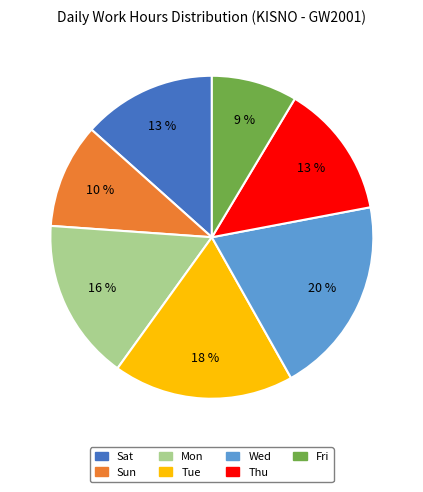

To the nearest percent, what is the difference between the largest and smallest slice percentages?

11%